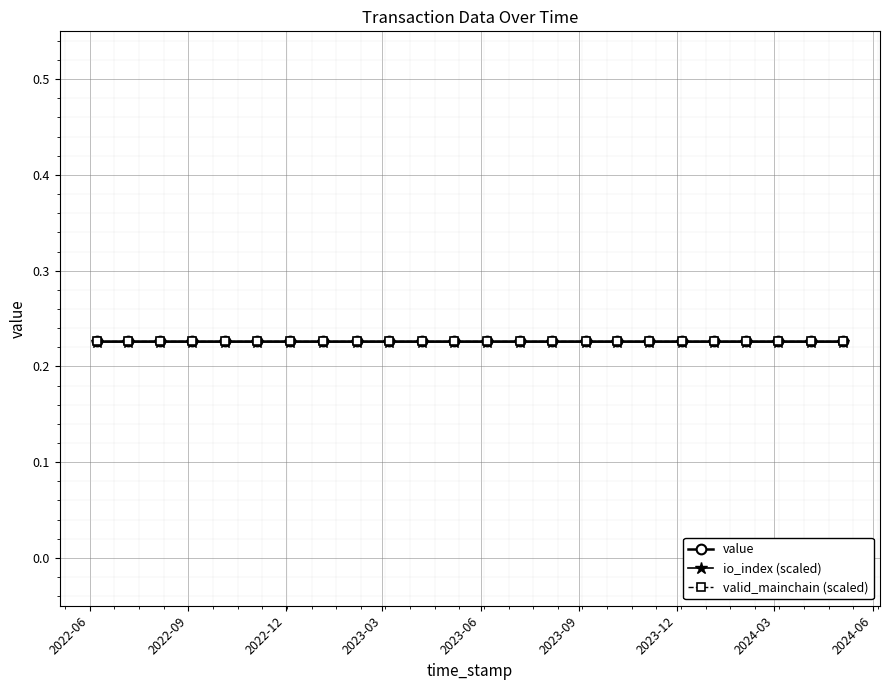

Does the chart have visible grid lines?

Yes